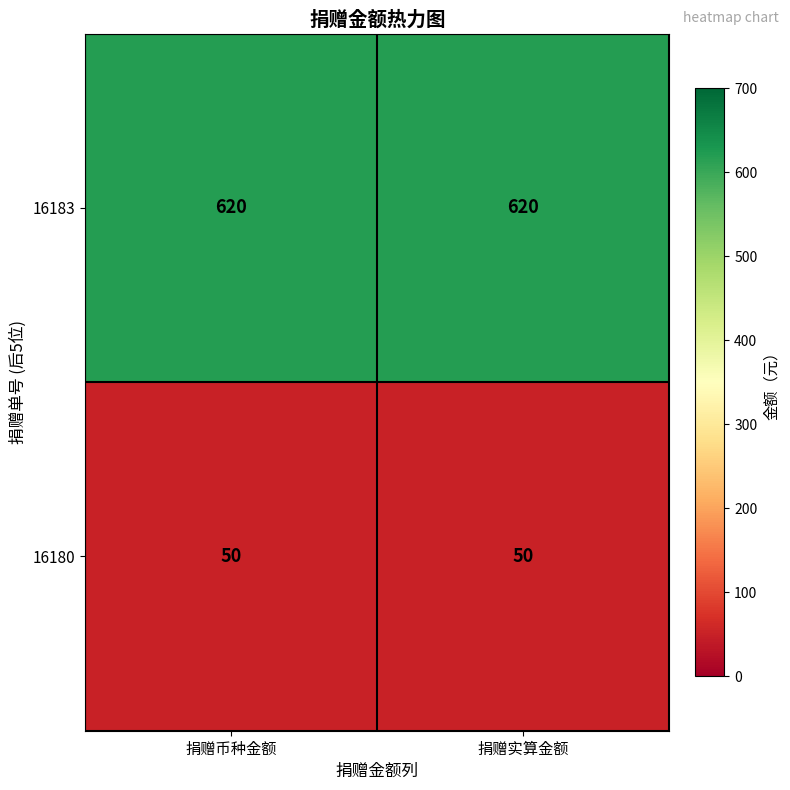

What is the highest value of the 16180 series?

50